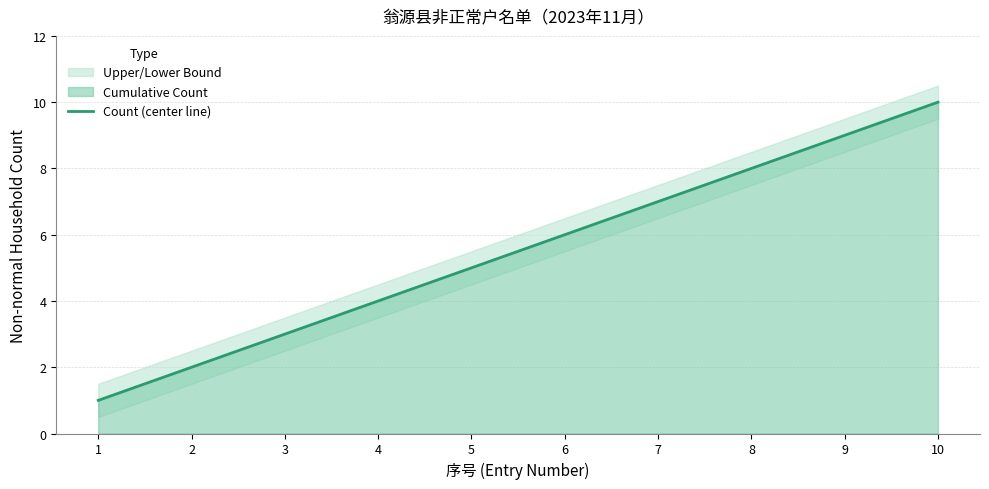

Count the number of categories in the chart.

10